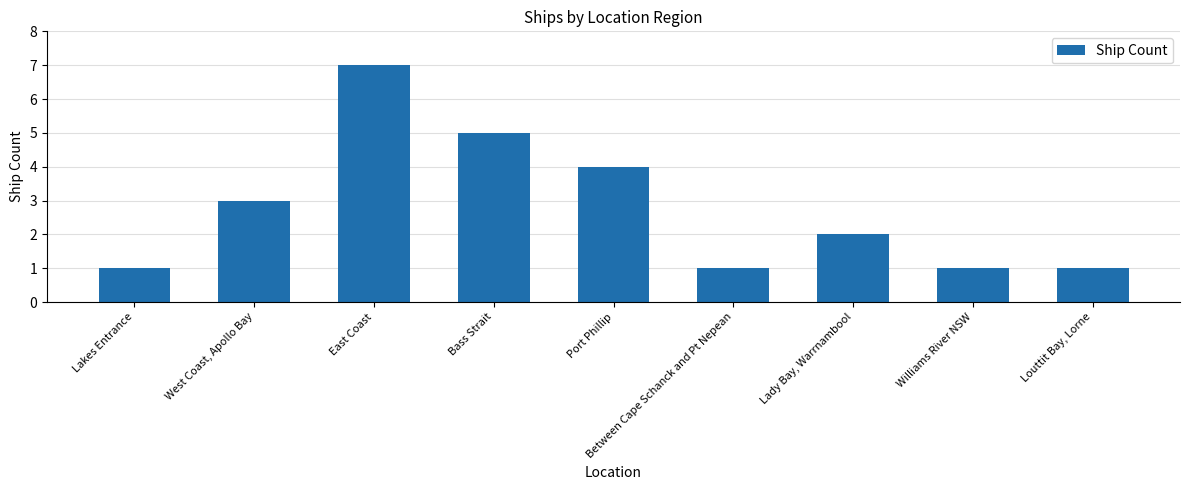

Are the bars grouped side by side (vs. stacked)?

No